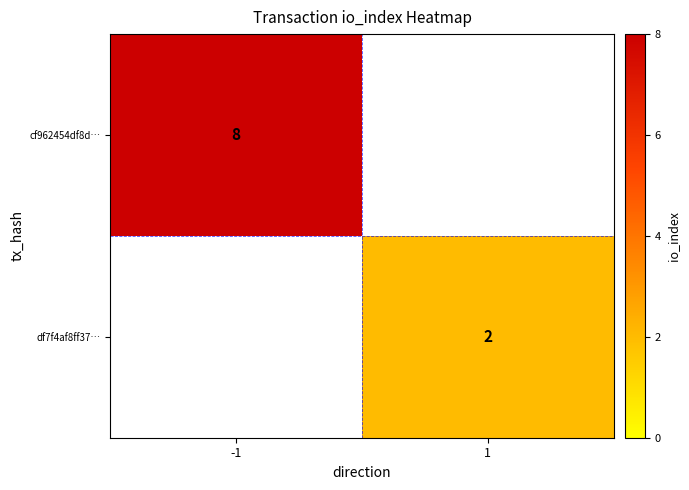

At how many categories does at least one series exceed 4?

1